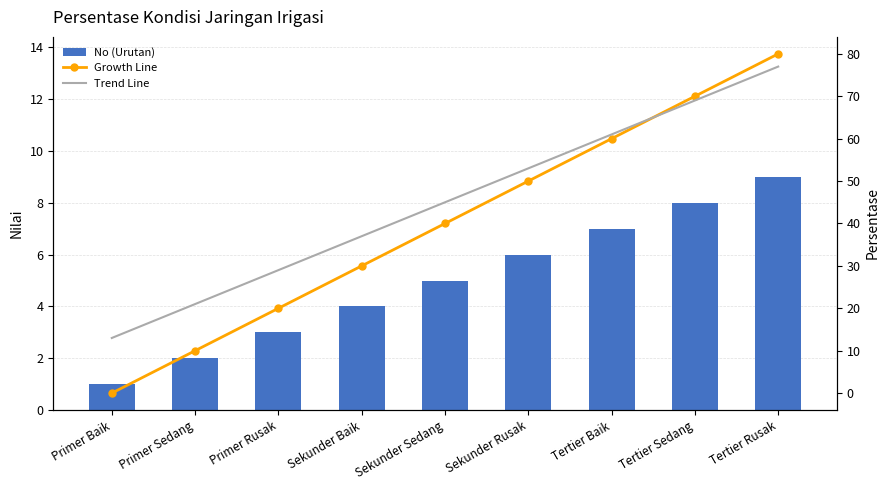

What is the average value of the Growth Line series?

40